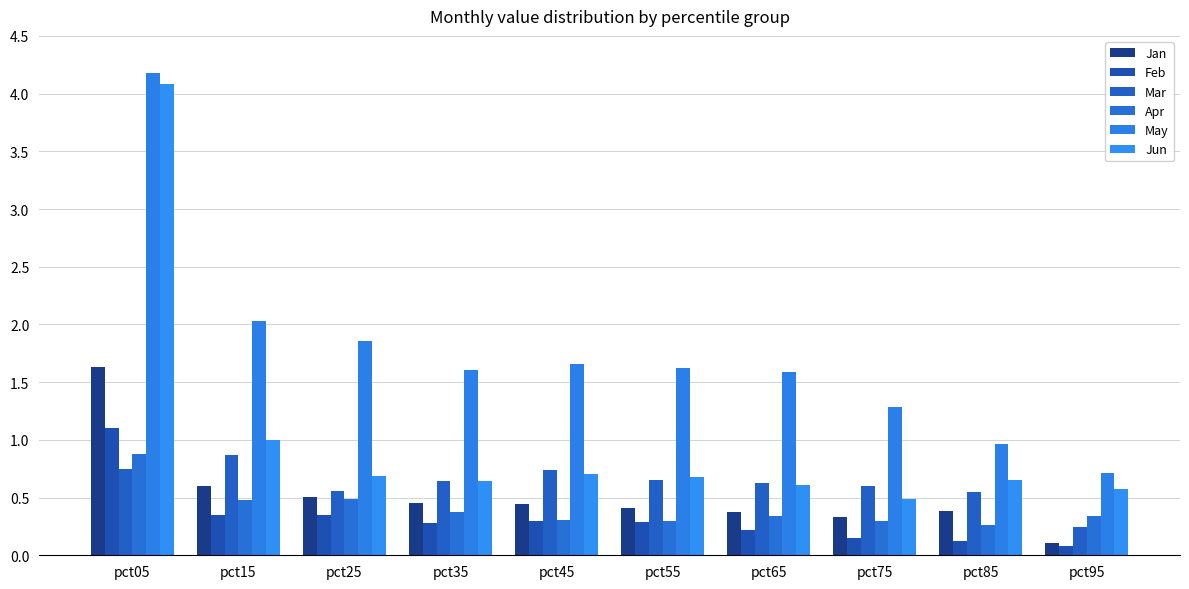

How many groups of bars are there?

10